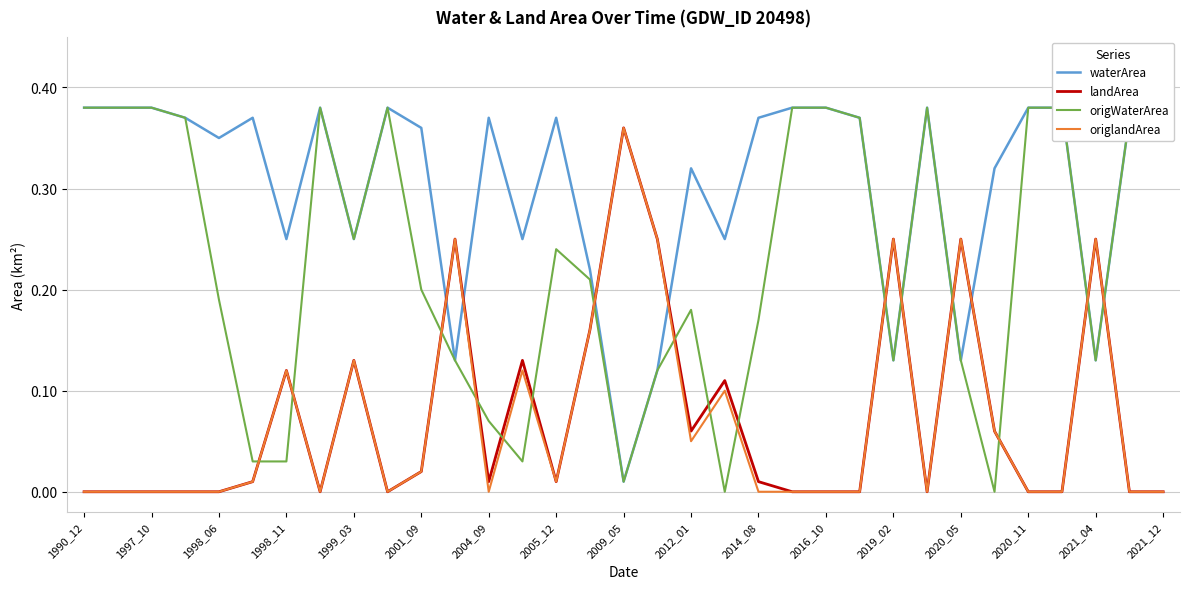

The landArea series shows 0.2 at 2020_11. True or false?

False